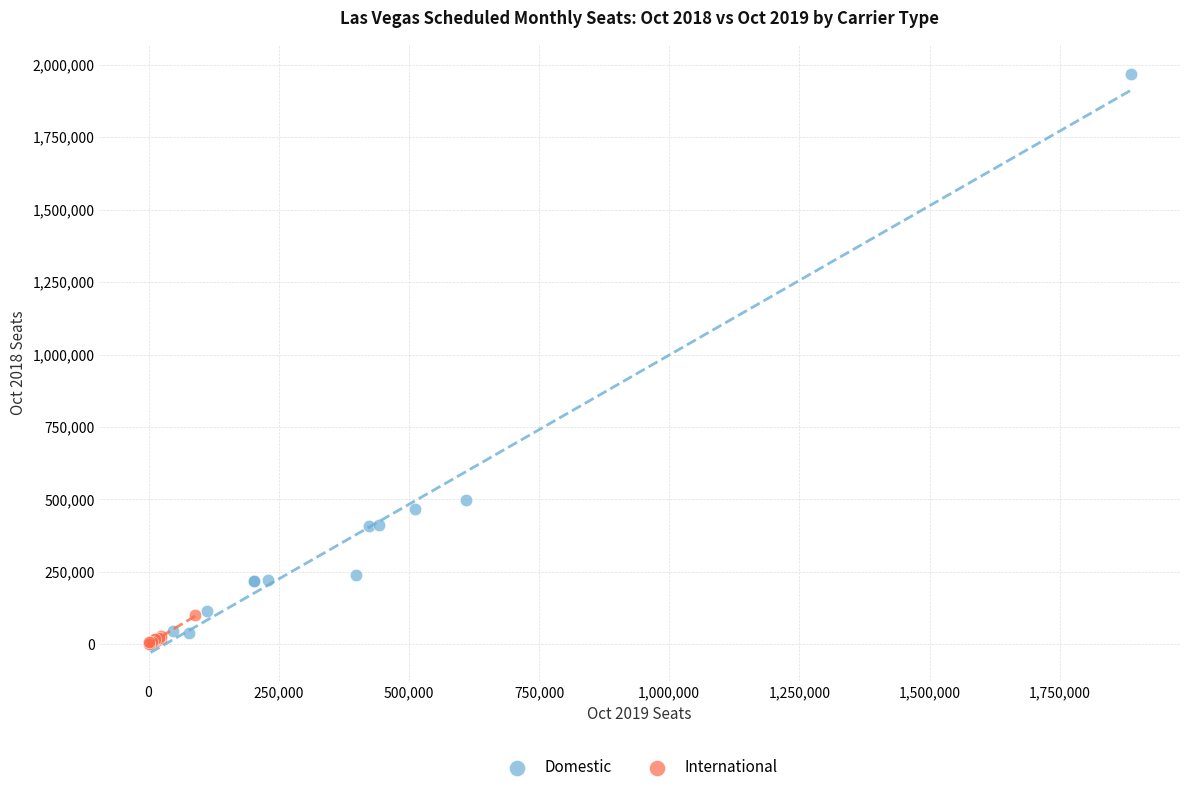

Which series has the largest Y range (max minus min)?

Domestic